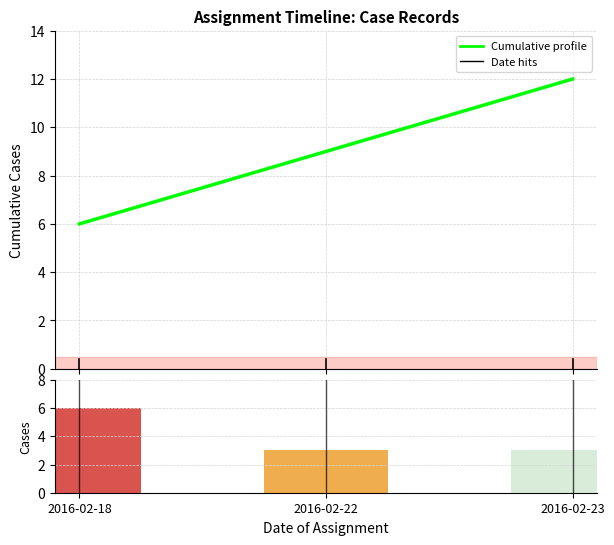

Which category has the highest value in the Cumulative Cases series?

2016-02-23